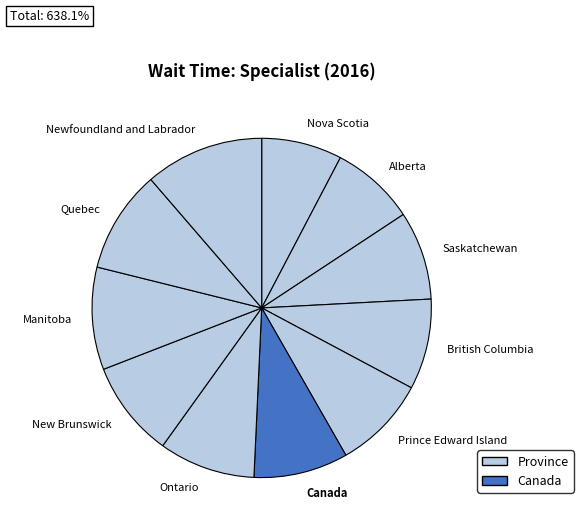

Is there a majority slice in this chart?

No